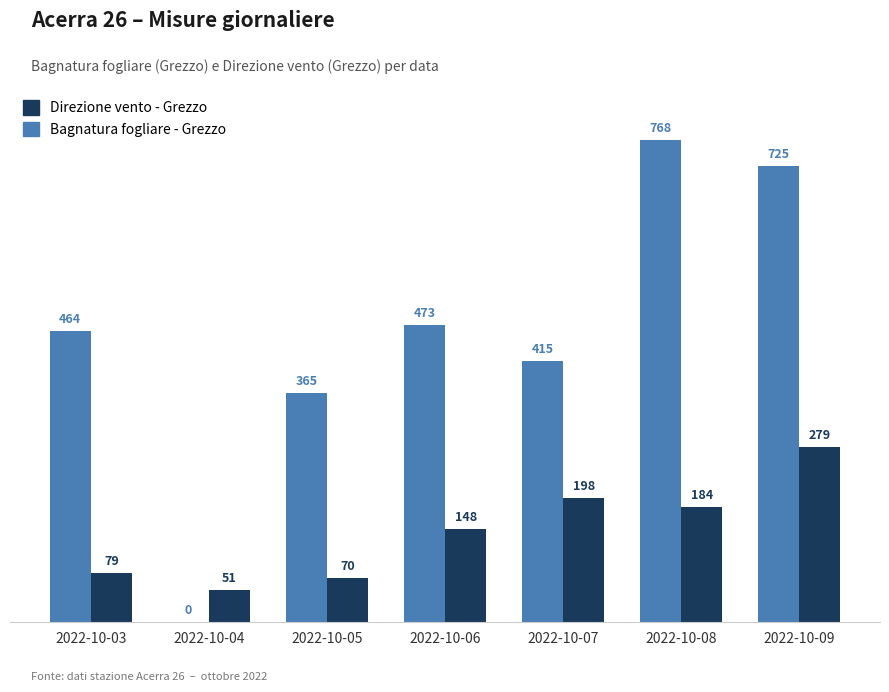

What are all the series names shown in the legend?

Direzione vento - Grezzo, Bagnatura fogliare - Grezzo